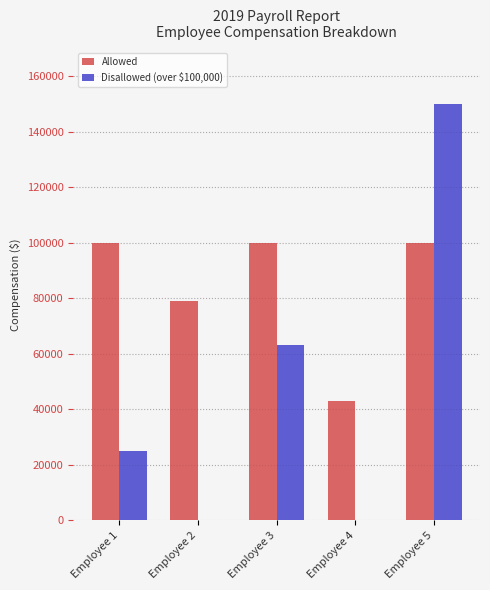

What is the average value of the Disallowed (over $100,000) series?

47600